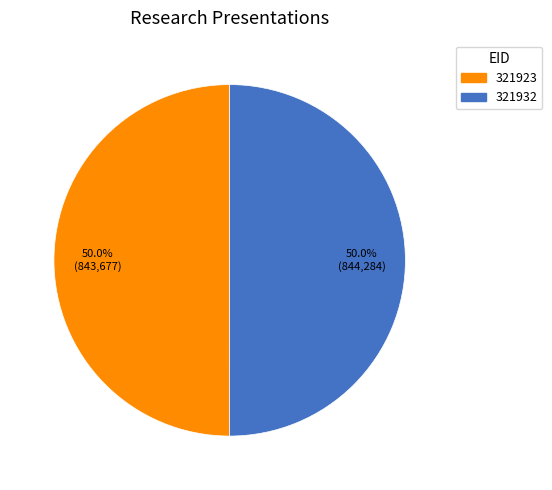

Combined, what portion of the pie is 321932 and 321923?

100.0%